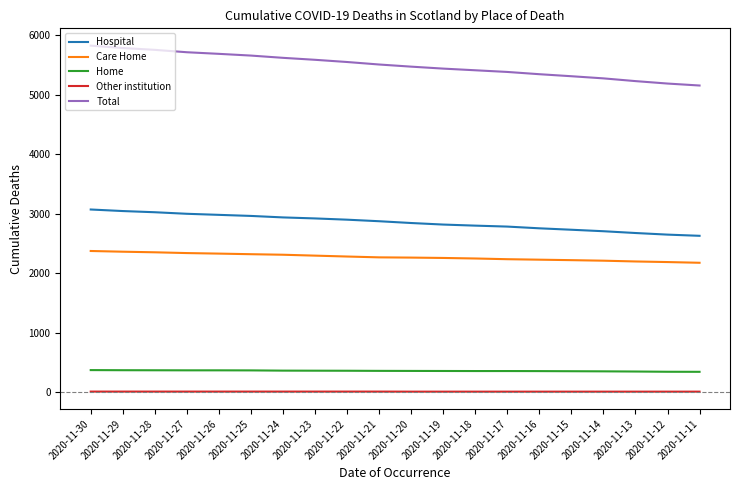

What is the average value of the Care Home series?

2271